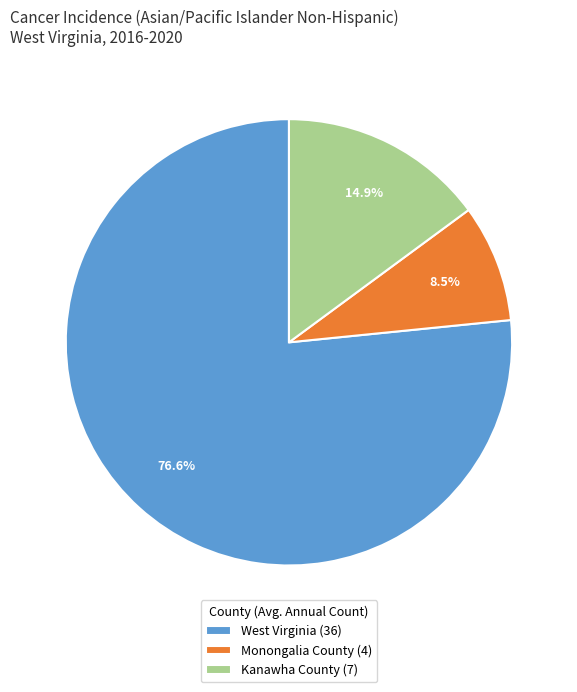

Does West Virginia (36) account for over 50% of the chart?

Yes